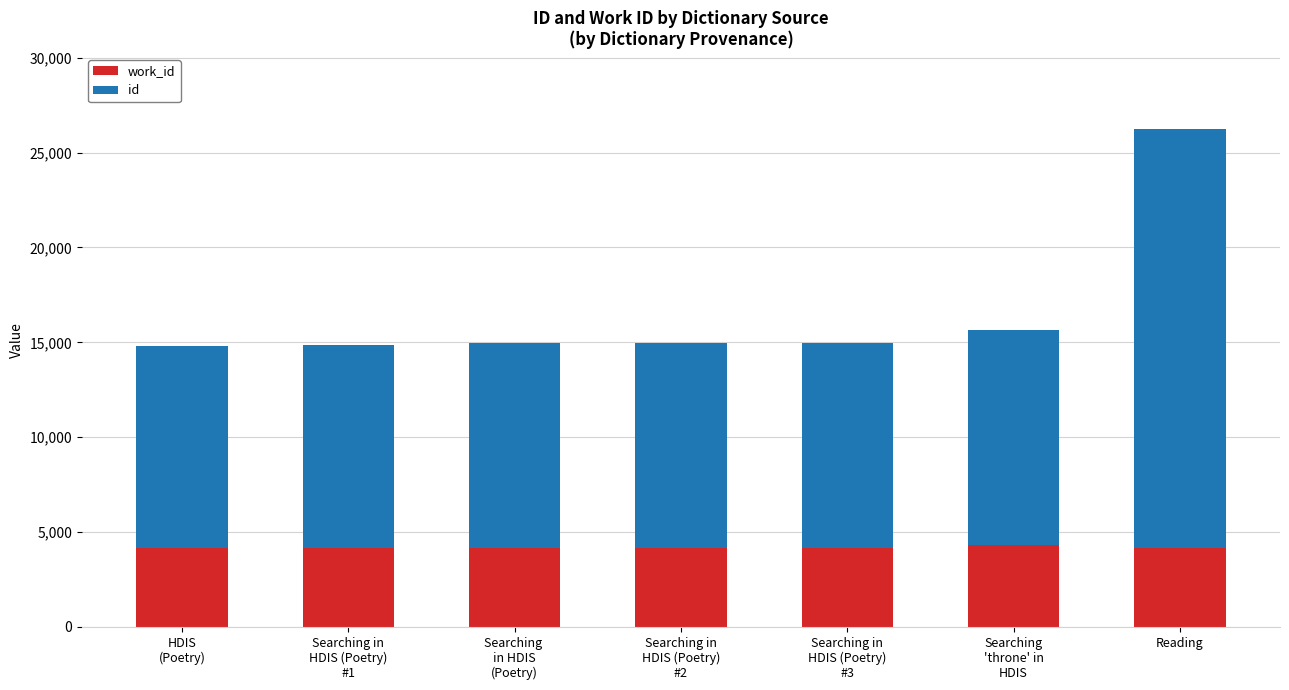

Between Searching in
HDIS (Poetry)
#2 and Reading, which series saw the biggest shift?

id